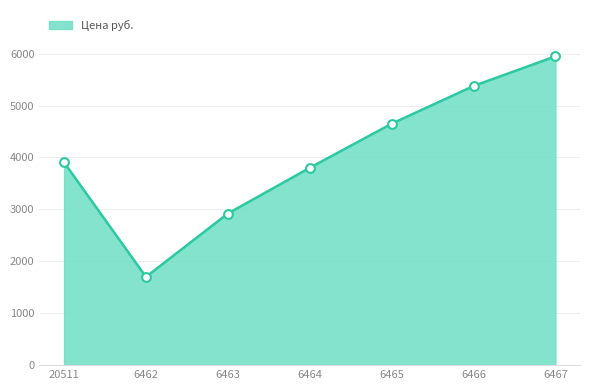

Between 6466 and 6467, which is larger?

6467